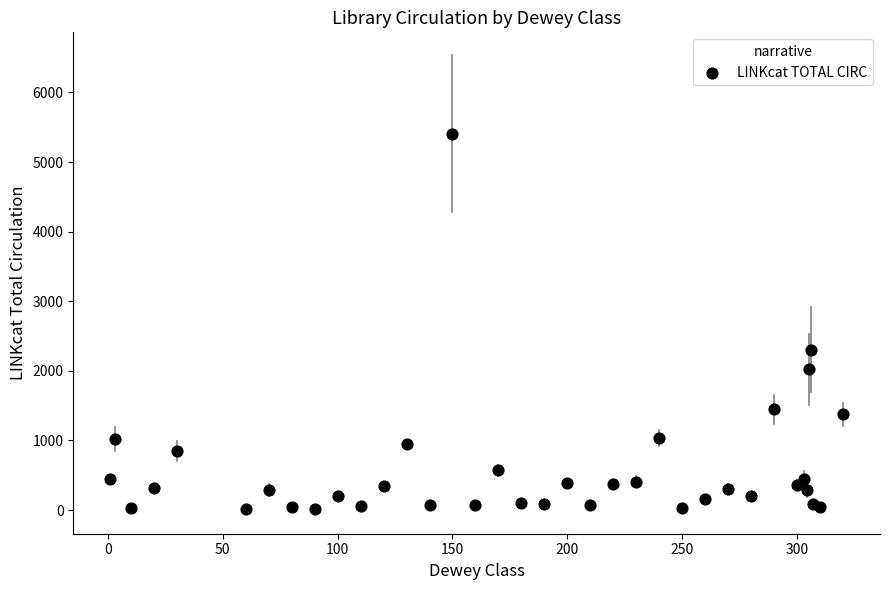

What Y value in the scatter plot is closest to 2710?

2303